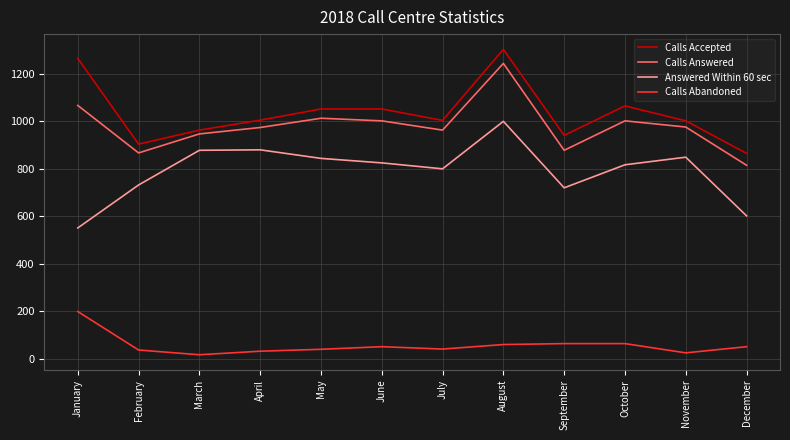

At which category is the sum across all series the highest?

August